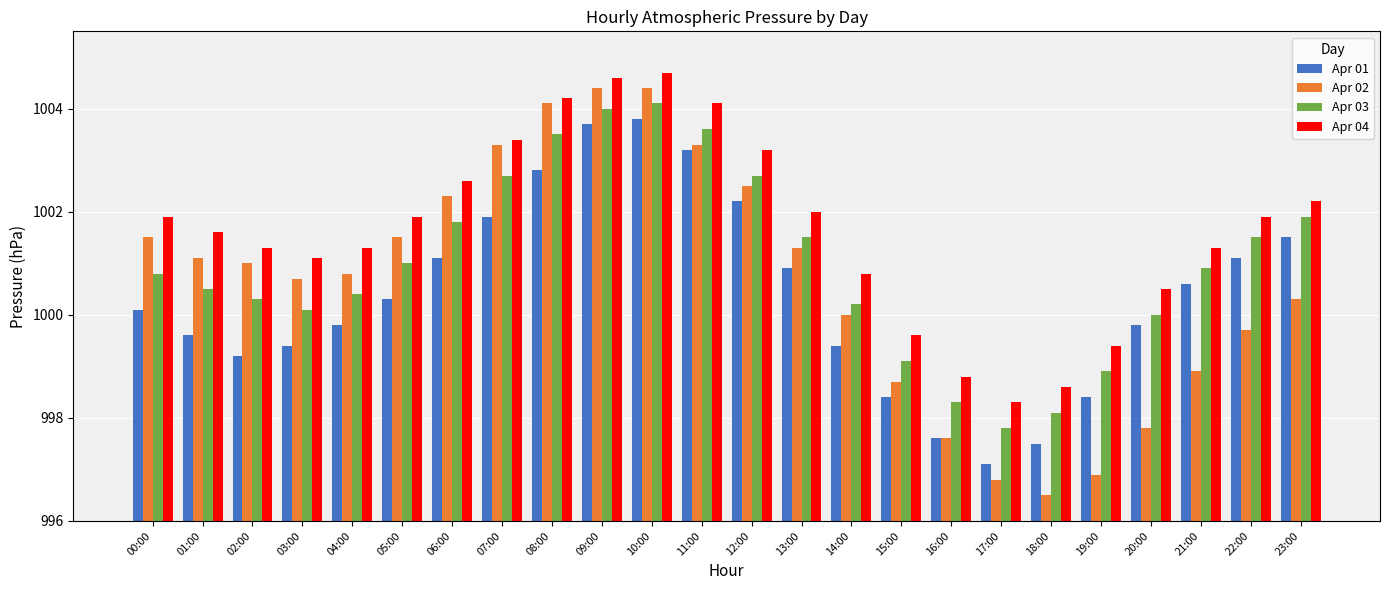

Rank the series by their average value, from lowest to highest.

Apr 01, Apr 02, Apr 03, Apr 04